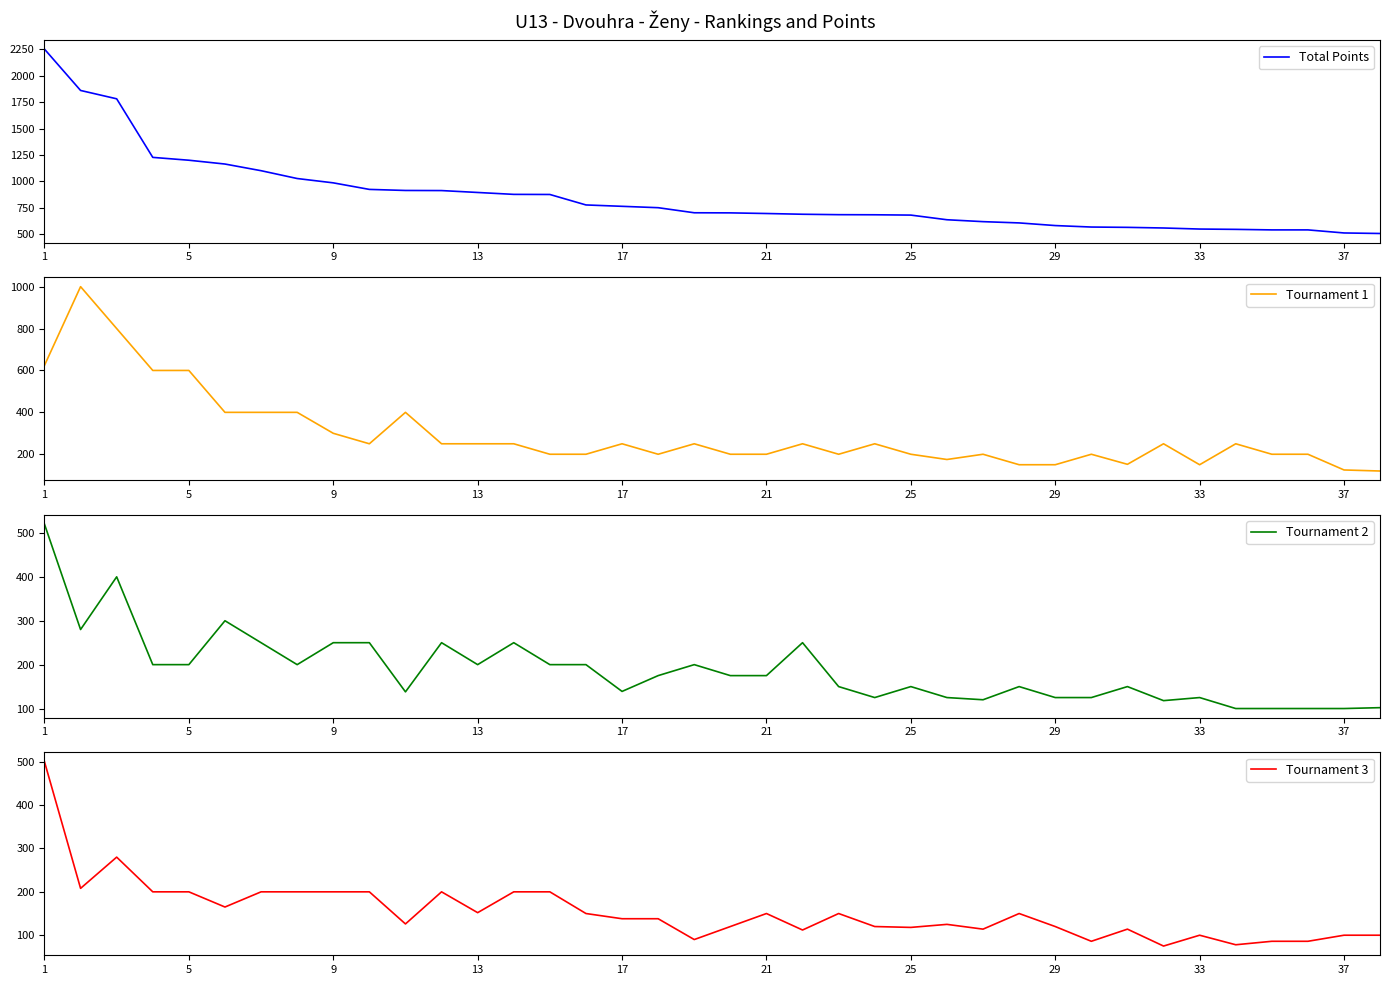

How many distinct data groups are displayed?

4